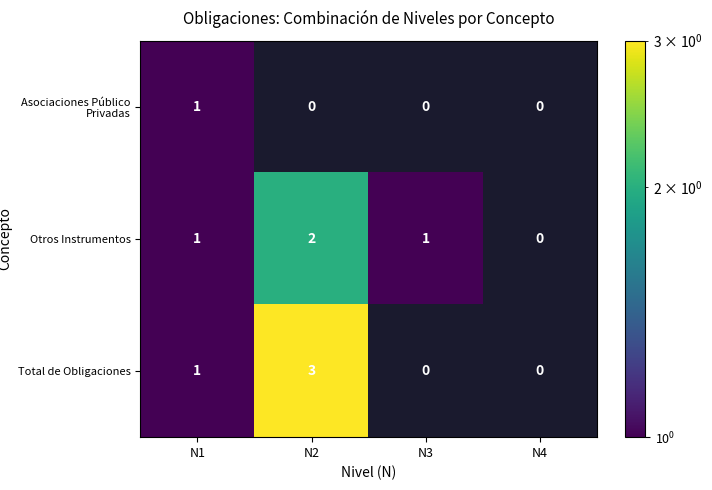

Is it true that Otros Instrumentos equals 0 at N3?

False